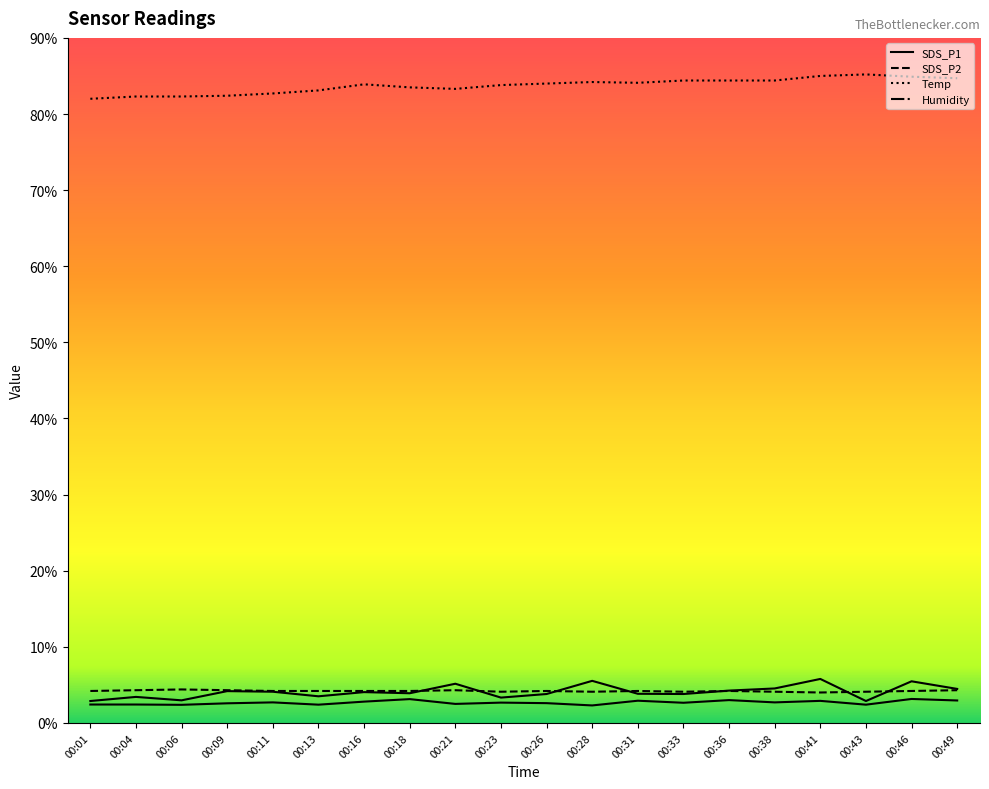

Which category has the highest value across all series?

00:43